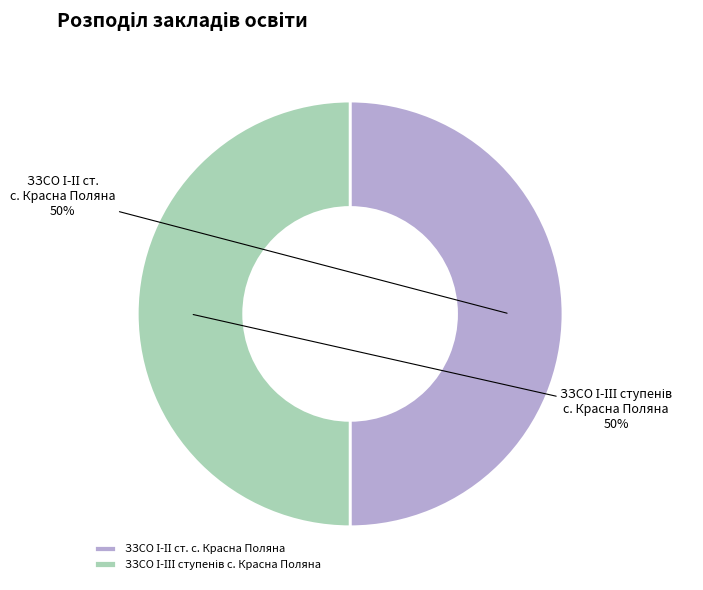

To the nearest percent, what is the average slice percentage?

50%